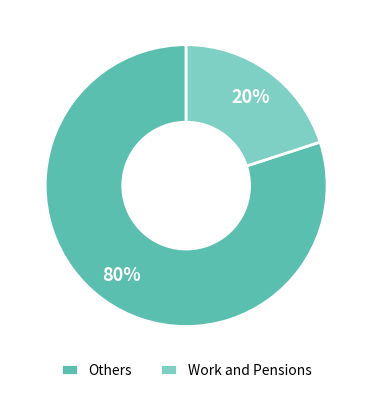

The Work and Pensions slice represents 13% of the pie. True or false?

False